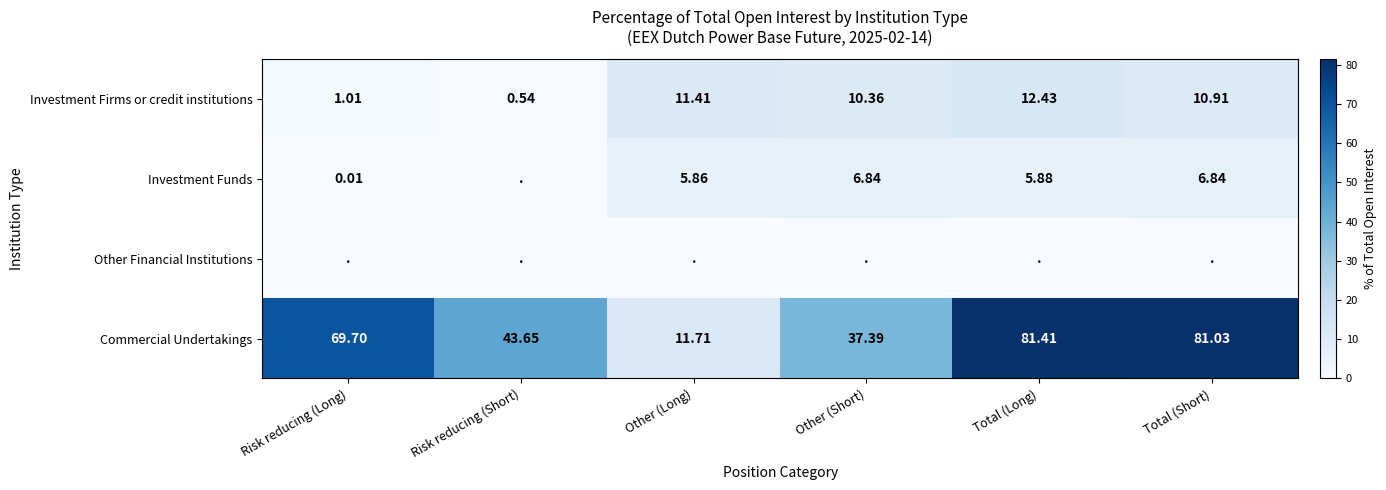

At which label does Investment Firms or credit institutions first exceed 10?

Other (Long)